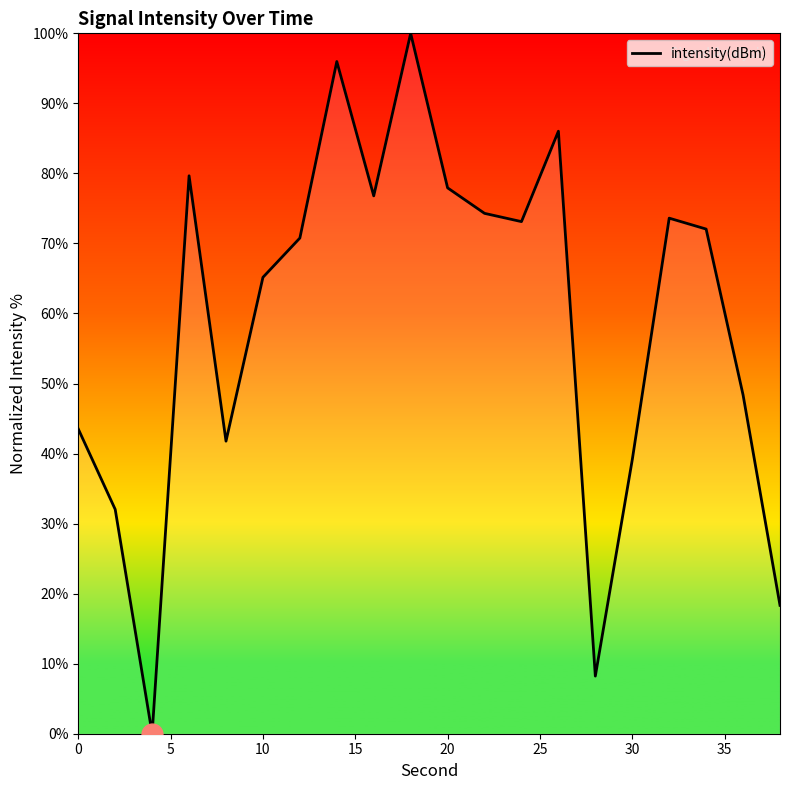

Count the number of values greater than 72.

10